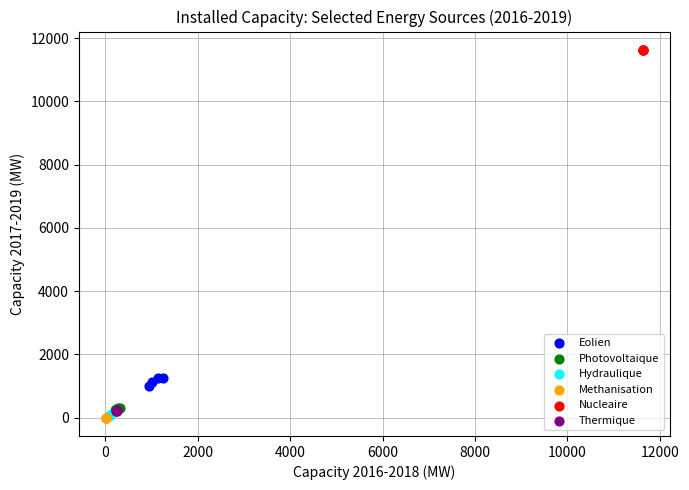

Which series reaches the maximum Y coordinate?

Nucleaire